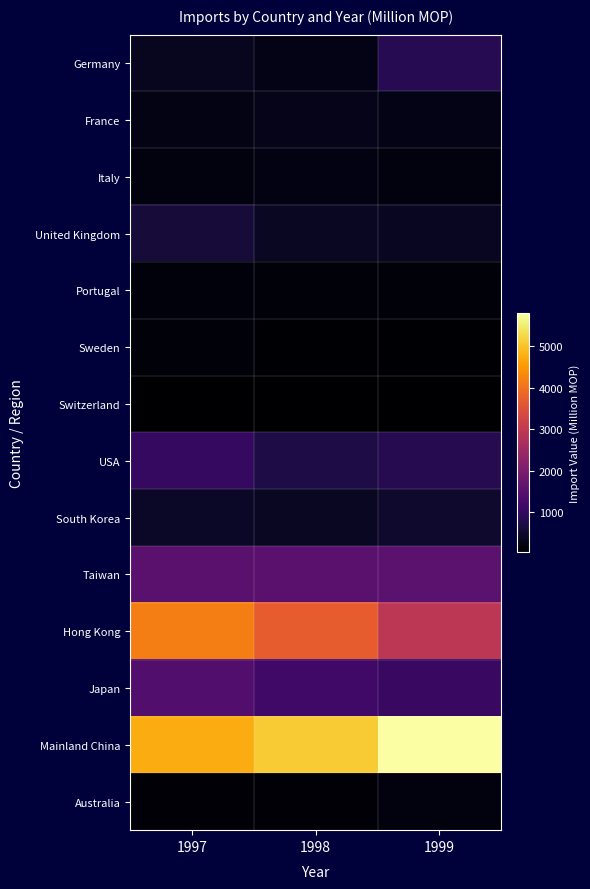

Which category has the highest value across all series?

1999